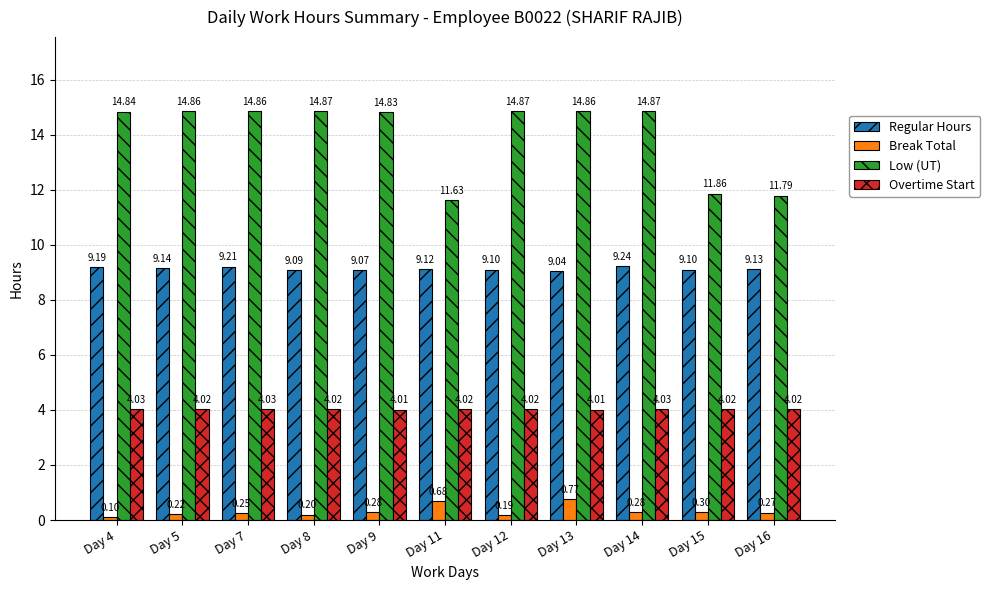

Where is Break Total nearest to the value 0?

Day 4